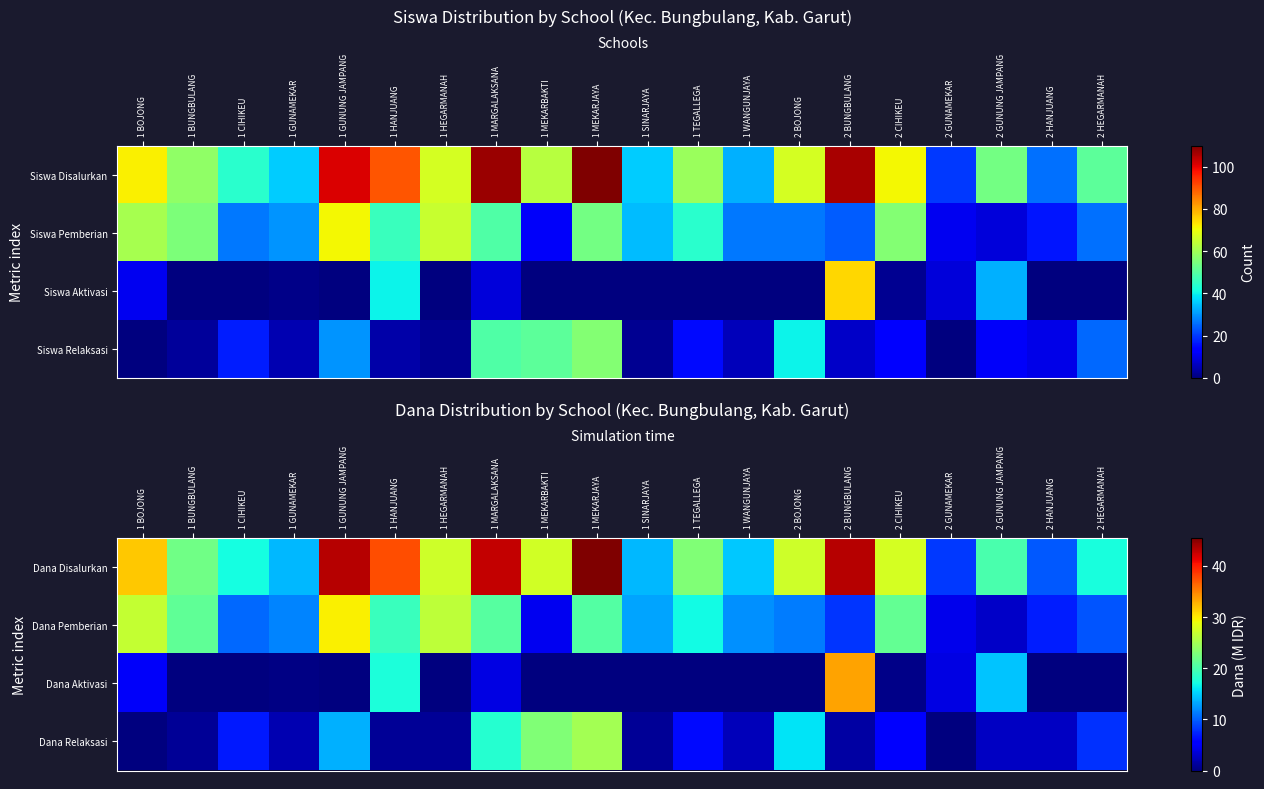

Is it true that Dana Aktivasi equals 21.7 at 2 BOJONG?

False